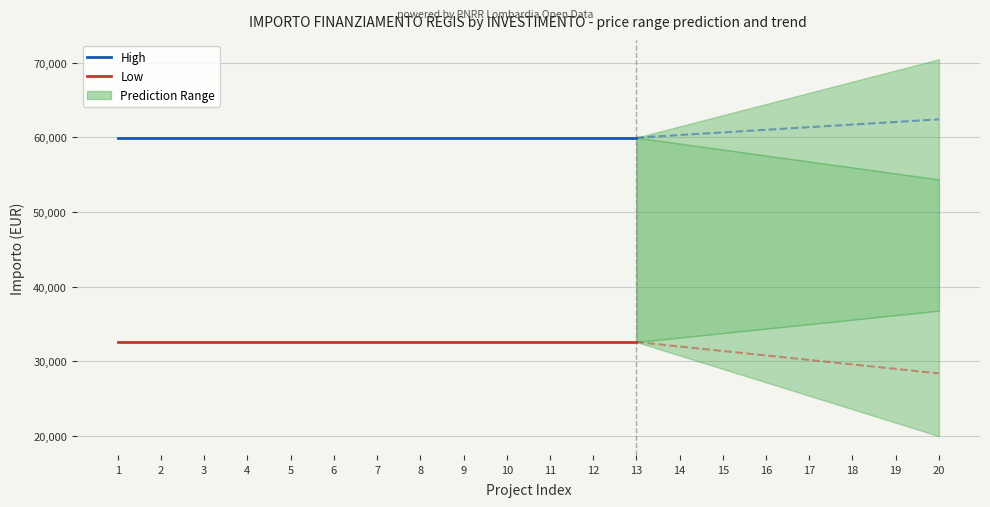

Reading left to right, list all the values displayed in this chart.

High: 59966	59966	59966	59966	59966	59966	59966	59966	59966	59966	59966	59966	59966
Low: 32589	32589	32589	32589	32589	32589	32589	32589	32589	32589	32589	32589	32589